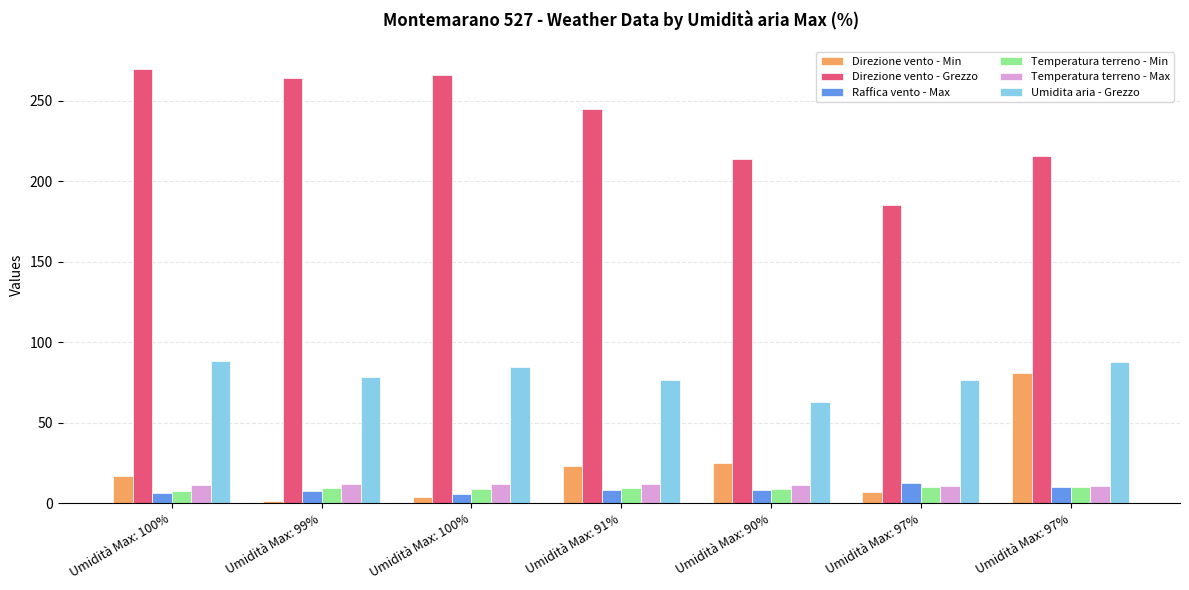

Reading right to left, extract all data points from this chart.

Direzione vento - Min: 81.0	7.0	25.0	23.0	4.0	1.0	17.0
Direzione vento - Grezzo: 216.0	185.0	214.0	245.0	266.0	264.0	270.0
Raffica vento - Max: 10.1	12.6	8.1	8.0	5.4	7.8	6.3
Temperatura terreno - Min: 9.9	10.2	9.0	9.2	8.6	9.1	7.8
Temperatura terreno - Max: 10.6	10.9	11.1	11.9	11.7	12.1	11.0
Umidita aria - Grezzo: 87.6	76.3	63.0	76.7	84.8	78.4	88.5